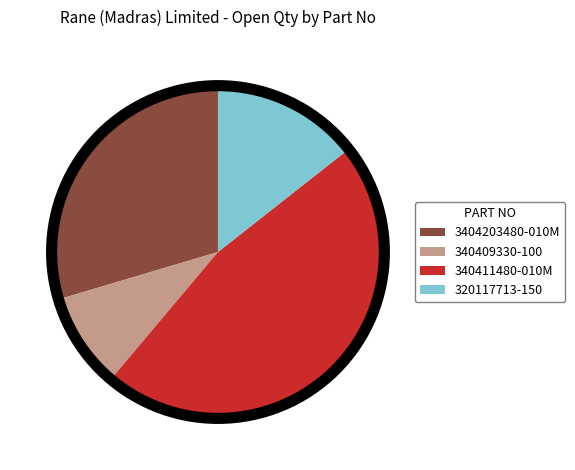

Rank the categories by value from highest to lowest.

340411480-010M, 3404203480-010M, 320117713-150, 340409330-100